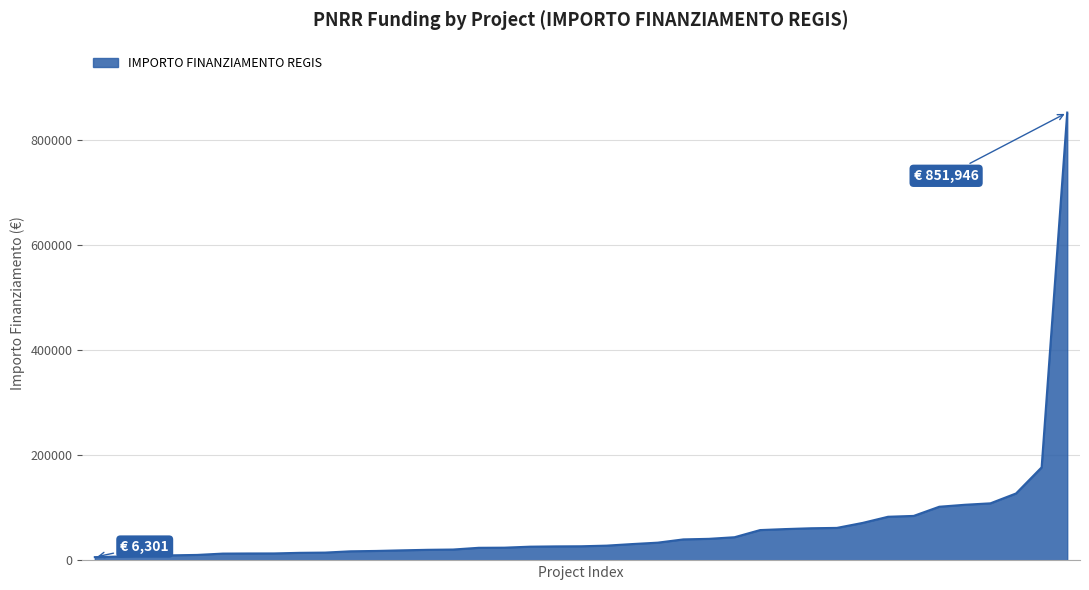

How many values are below 26958?

19